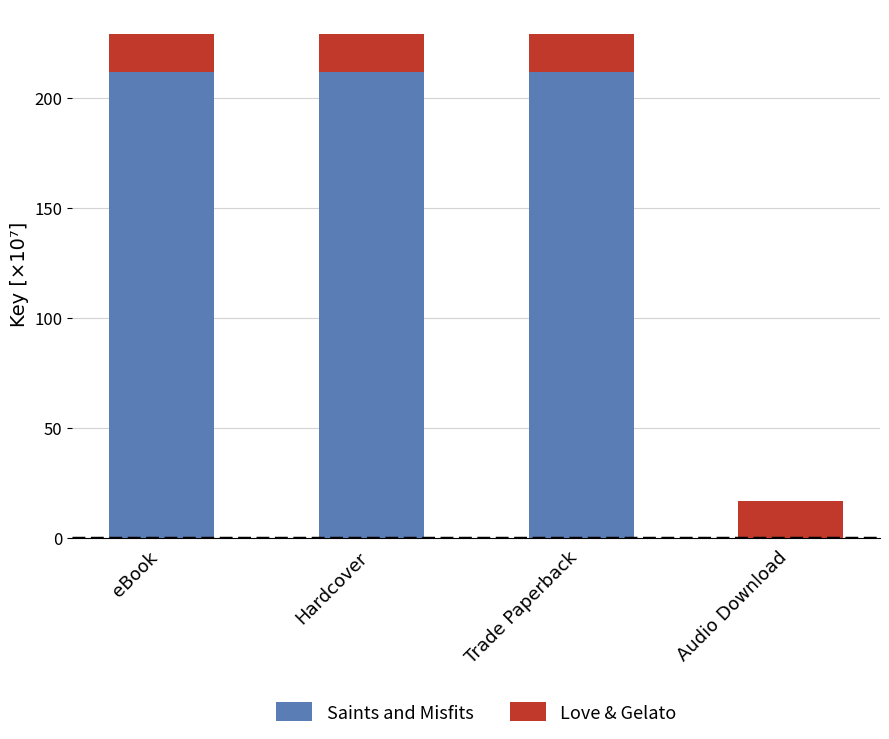

Are the bars horizontal?

No